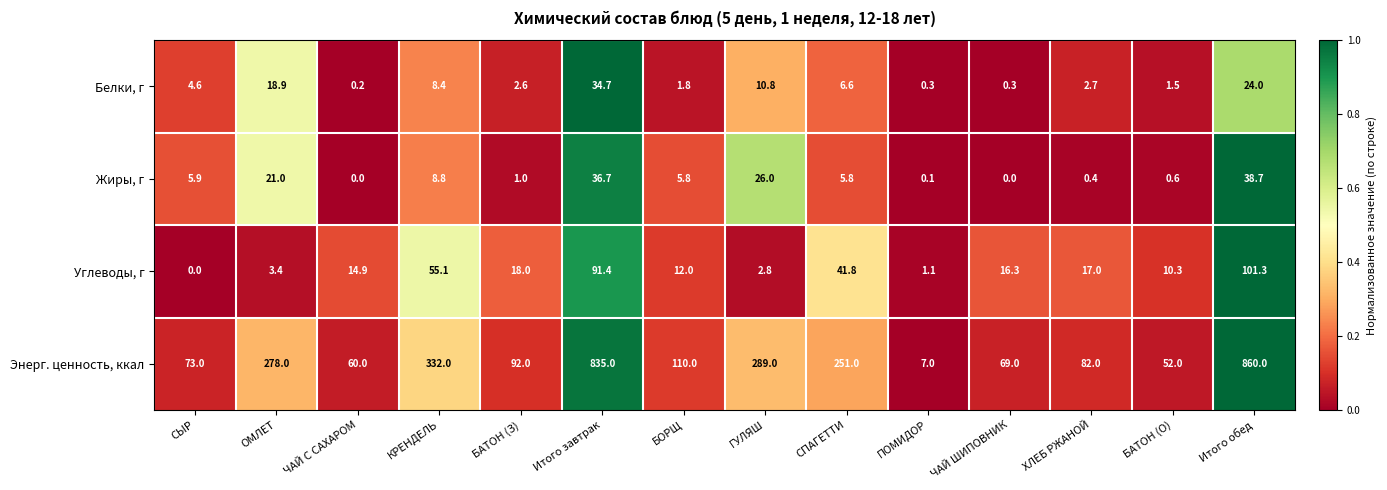

Is it true that Углеводы, г equals 3.4 at ОМЛЕТ?

True